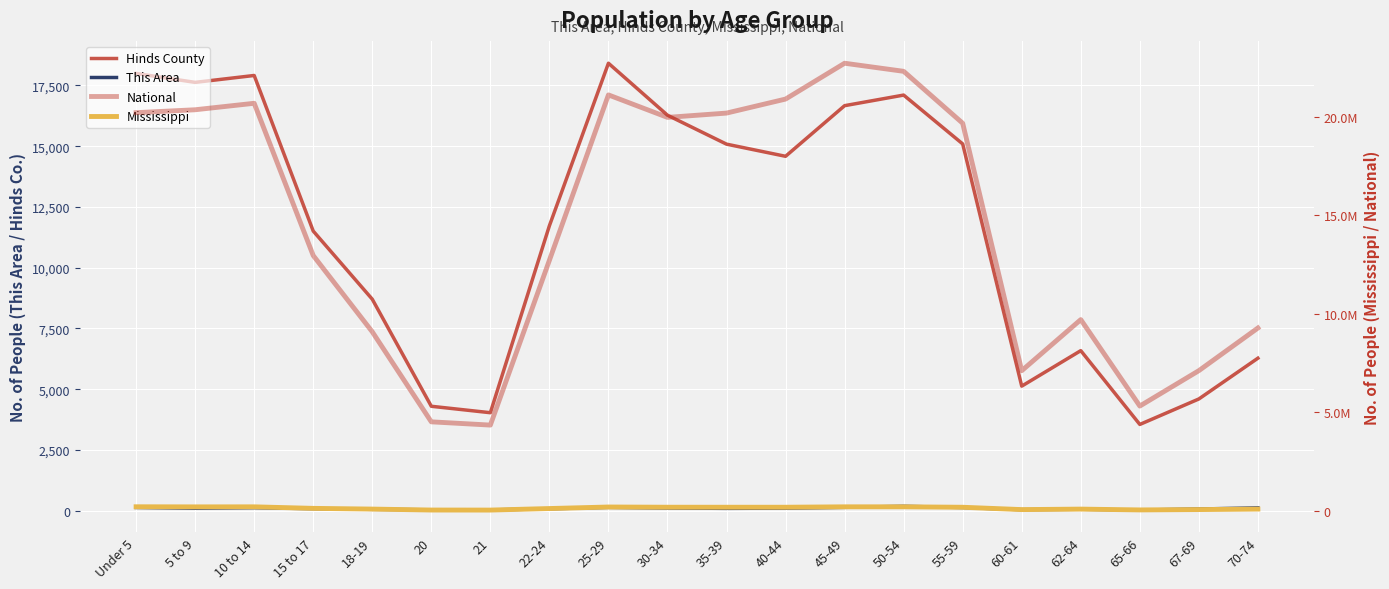

Is it true that Mississippi equals 67854 at 60-61?

True